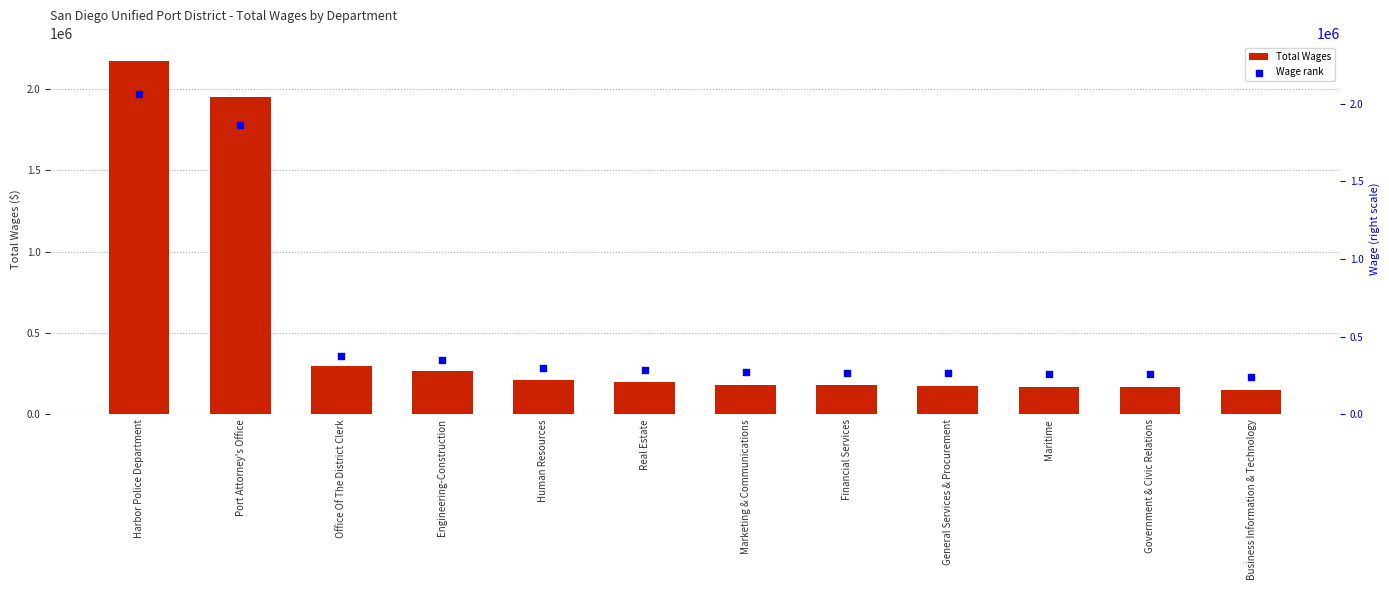

Which series reaches the maximum Y coordinate?

Total Wages